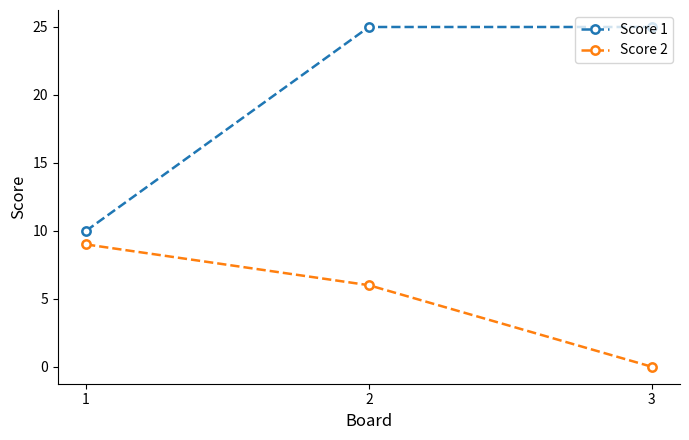

Rank the categories by Score 2 value from lowest to highest.

3, 2, 1